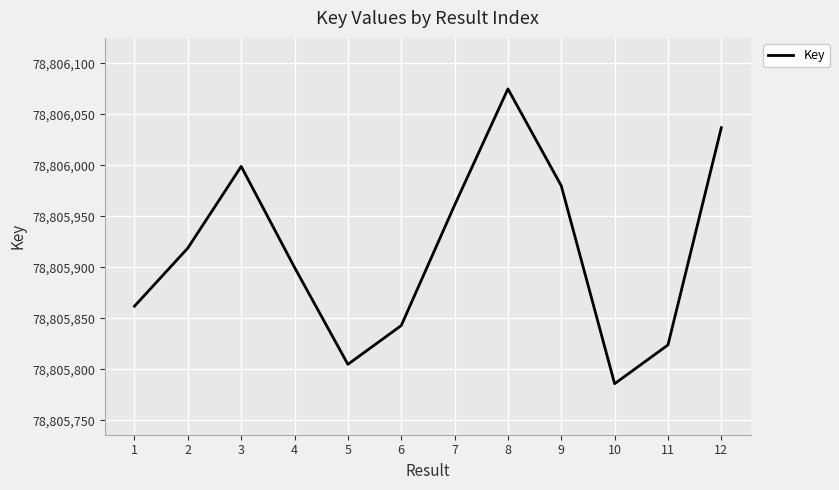

The value at 6 is 78805843. True or false?

True